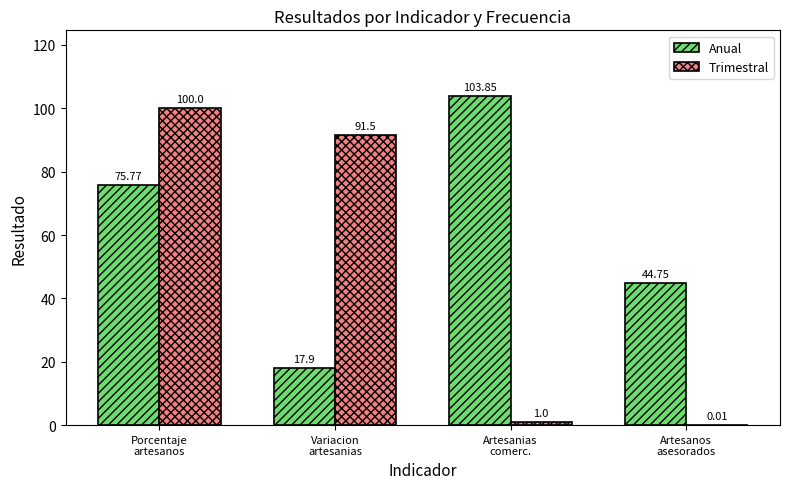

What is the sum of all Anual values?

242.3